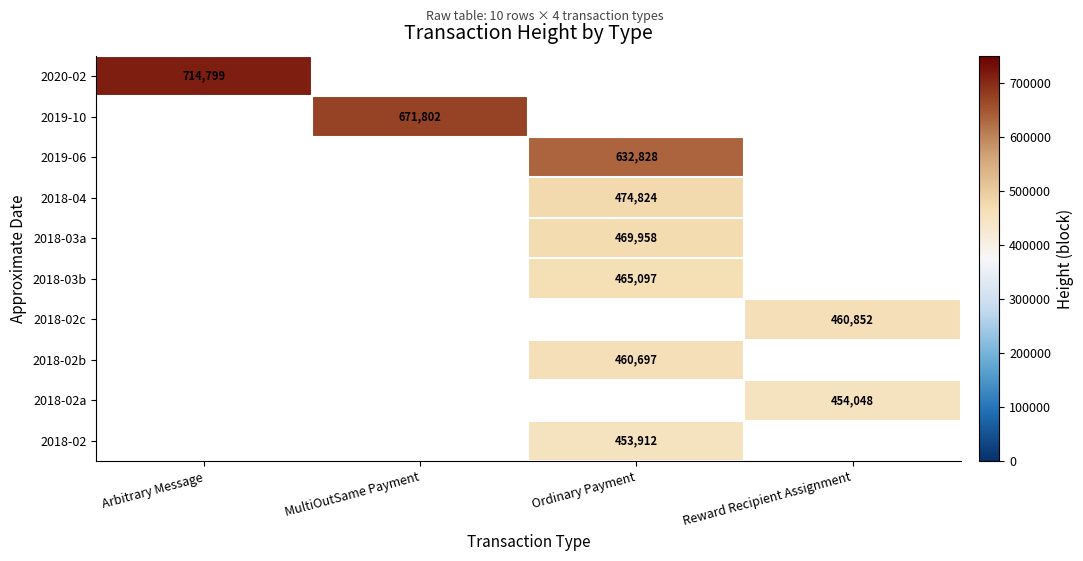

Is it true that 2018-02b equals 199808 at Ordinary Payment?

False